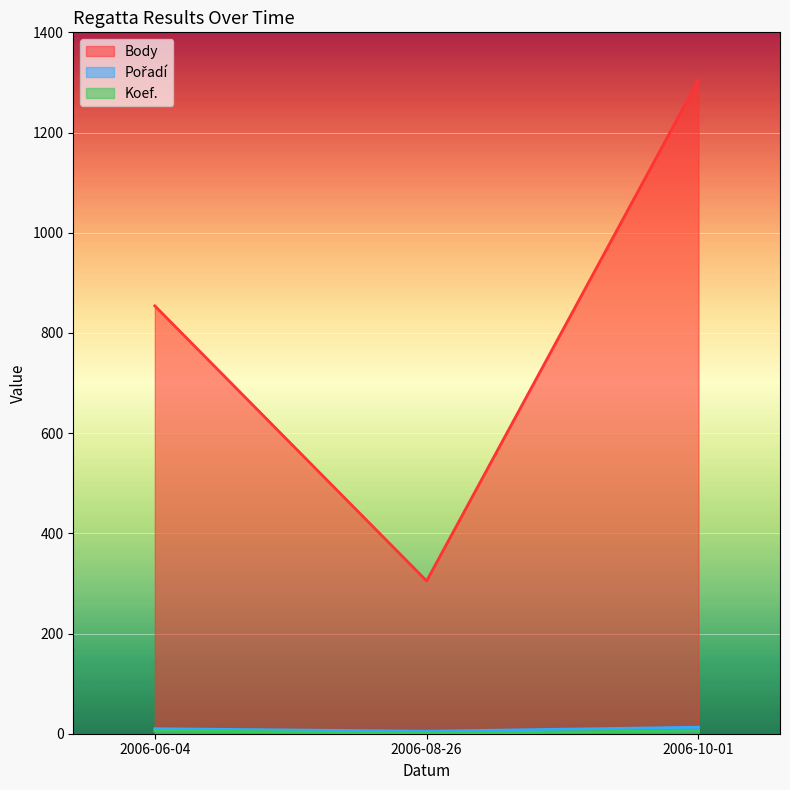

The value of Pořadí at 2006-06-04 is 10. True or false?

True